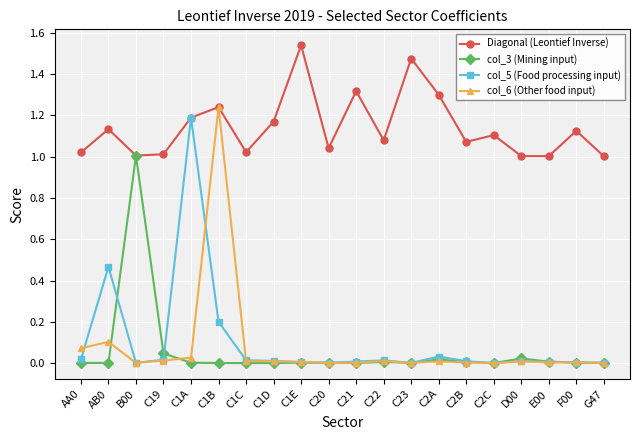

True or false: col_6 (Other food input) has more than 1 points higher than both neighbors.

True